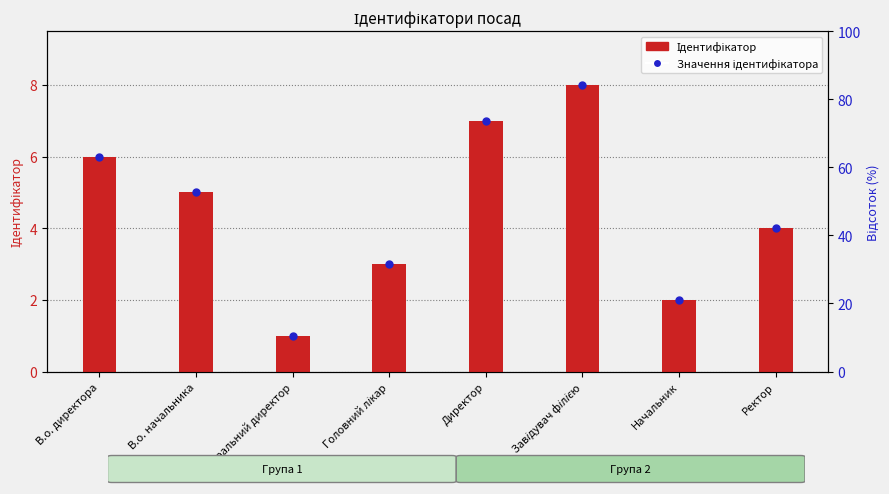

Which series contains the lowest Y value?

Ідентифікатор